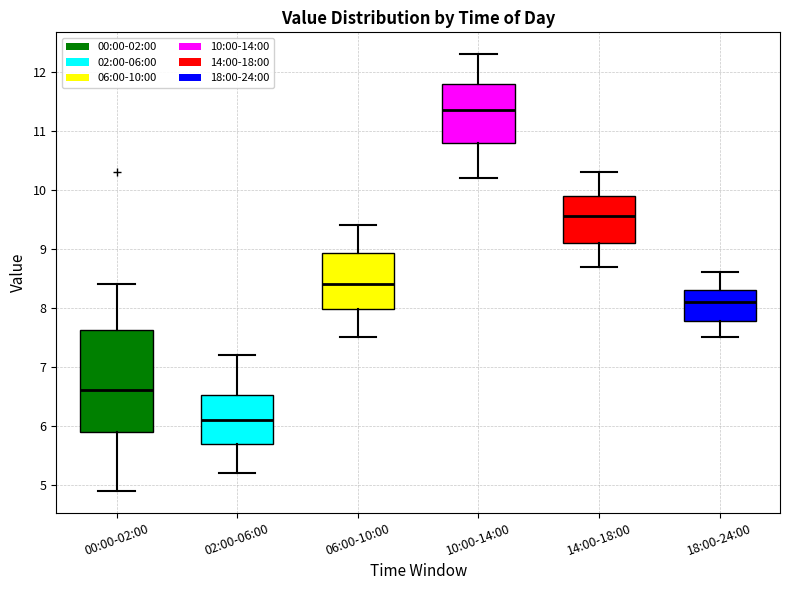

Reading left to right, read every box against the y-axis: the position of its median line, the range the box covers, and the ends of its whiskers. The values are not printed on the chart, so give them approximately, as read against the axis.

00:00-02:00: median 6.6, box 5.9 to 7.6, whiskers 4.9 to 8.4
02:00-06:00: median 6.1, box 5.7 to 6.5, whiskers 5.2 to 7.2
06:00-10:00: median 8.4, box 8.0 to 8.9, whiskers 7.5 to 9.4
10:00-14:00: median 11.4, box 10.8 to 11.8, whiskers 10.2 to 12.3
14:00-18:00: median 9.6, box 9.1 to 9.9, whiskers 8.7 to 10.3
18:00-24:00: median 8.1, box 7.8 to 8.3, whiskers 7.5 to 8.6